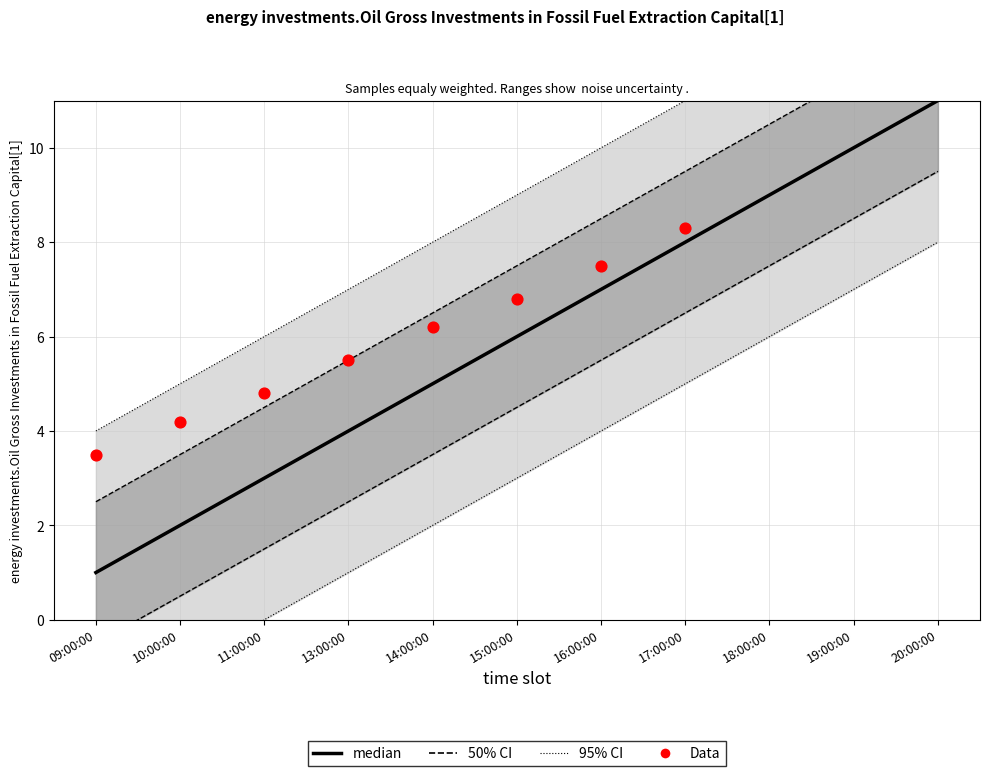

Between 20:00:00 and 11:00:00, which is larger?

20:00:00